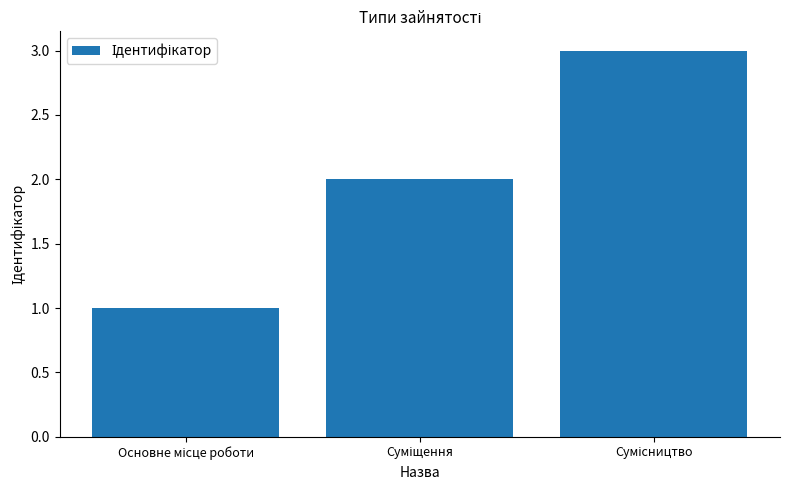

How many data points does each series have?

3